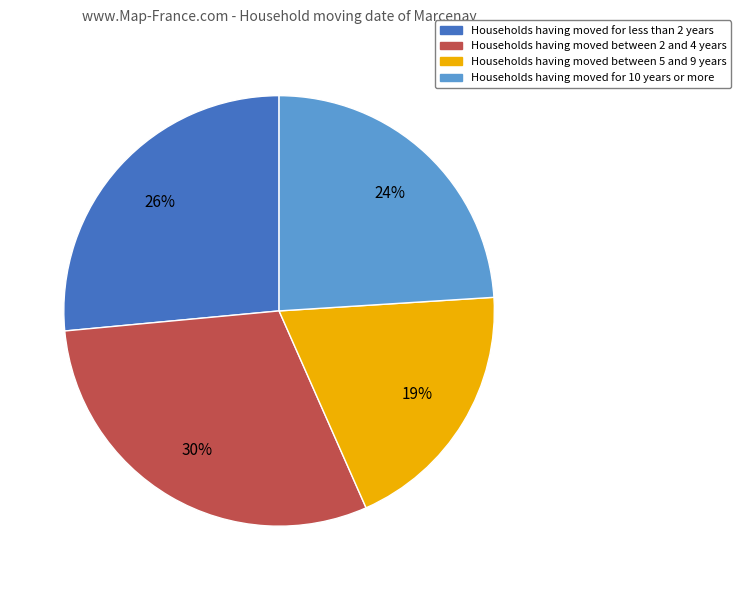

Does any single category account for the majority?

No